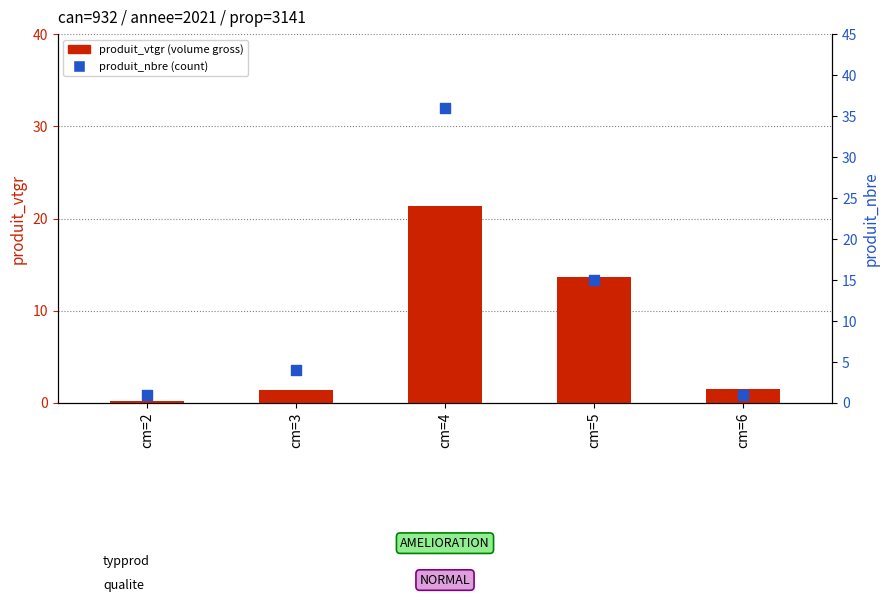

What is the total value across all series at cm=2?

1.2